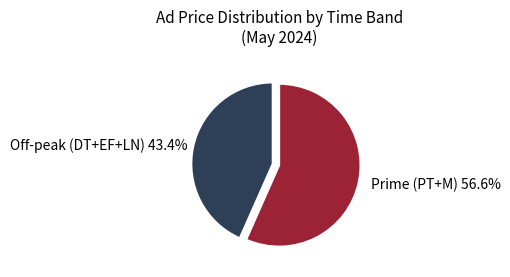

How many segments does this pie chart have?

2